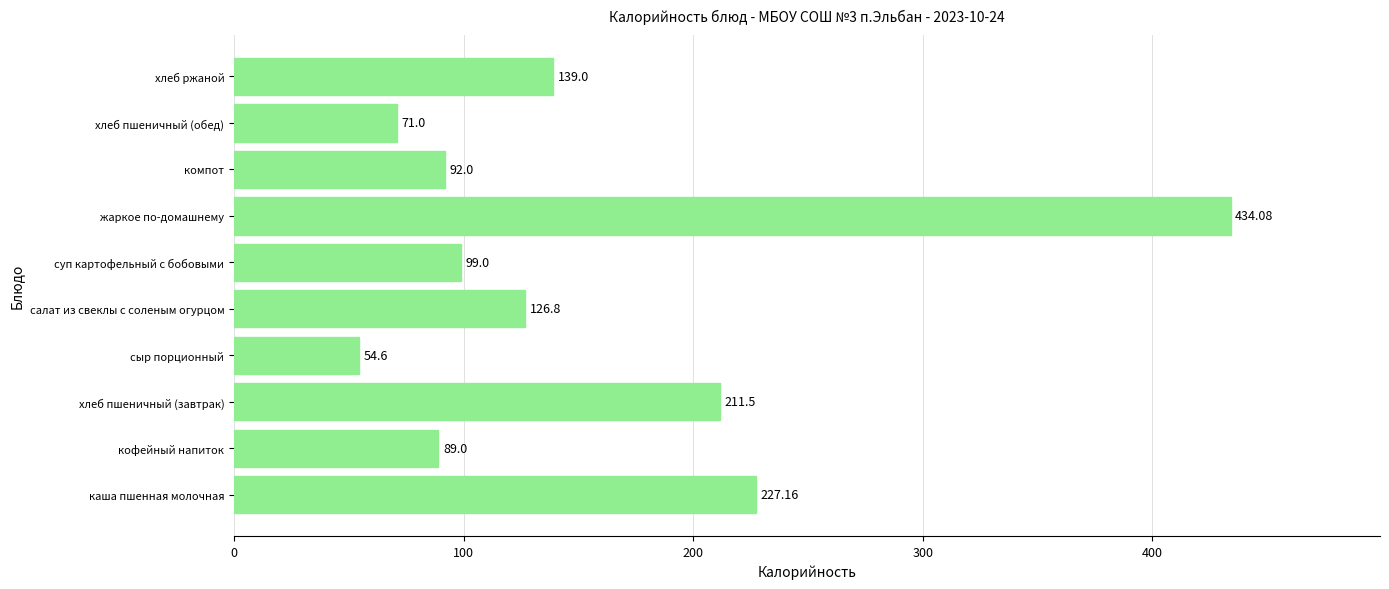

Does the chart contain stacked bars?

No